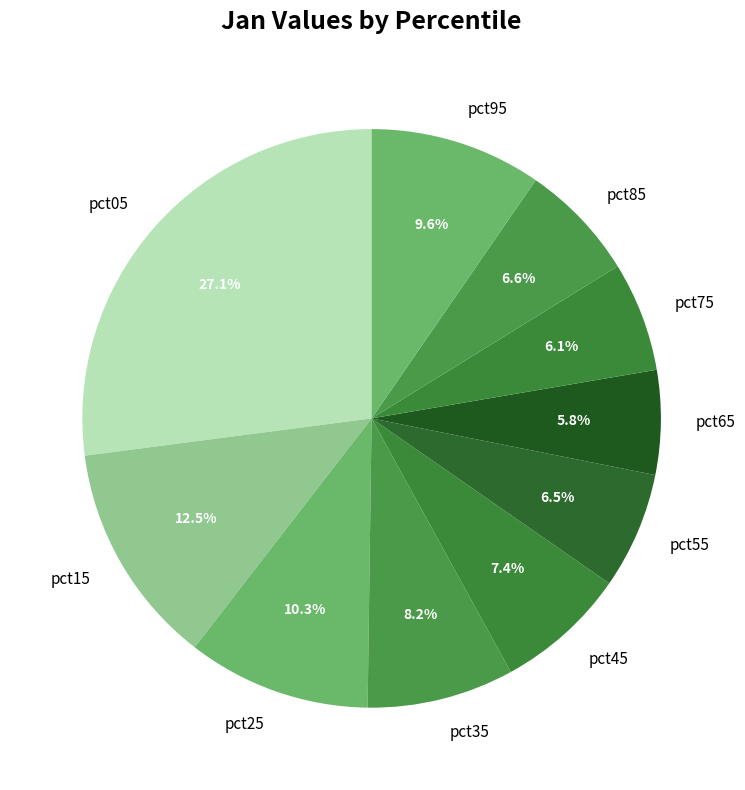

To the nearest percent, what is the average slice percentage?

10%